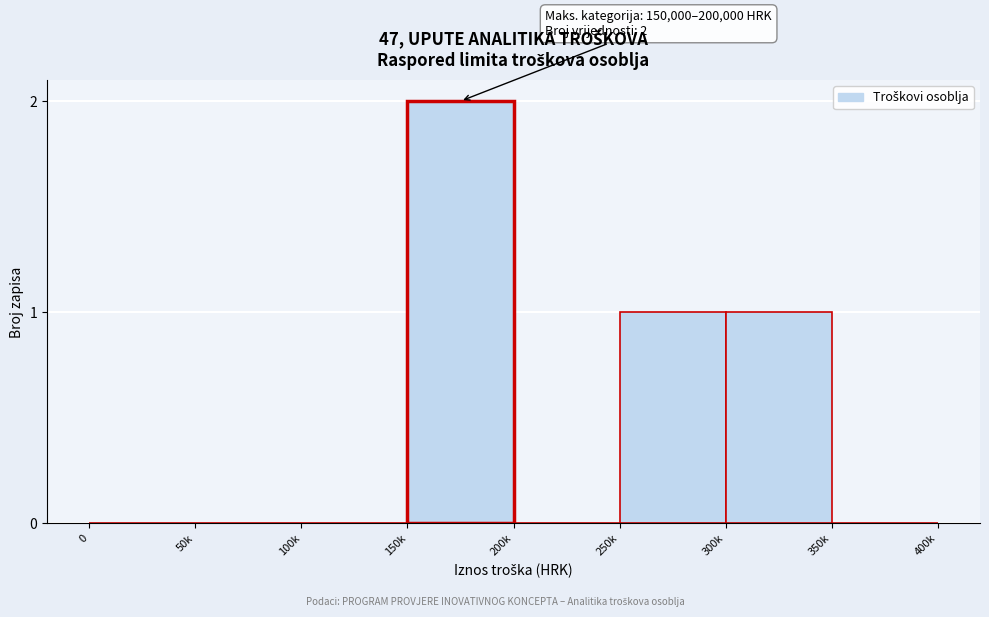

Reading right to left, list all the values displayed in this chart.

350k=0	300k=1	250k=1	200k=0	150k=2	100k=0	50k=0	0=0